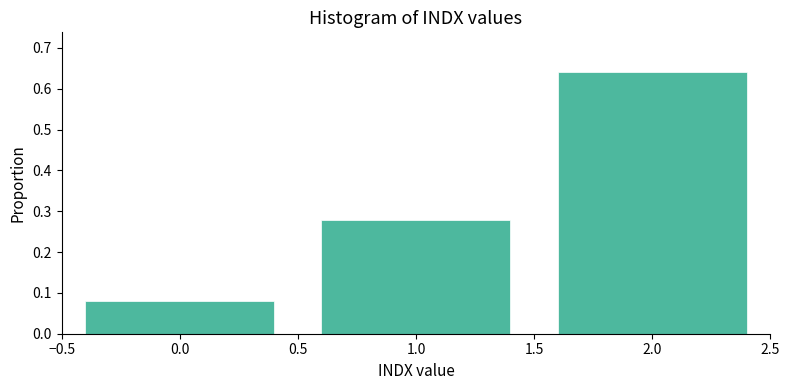

What is the height of the bar covering 0.5 to 1.5 on the x-axis? The values are not printed on the chart, so give them approximately, as read against the axis.

0.28